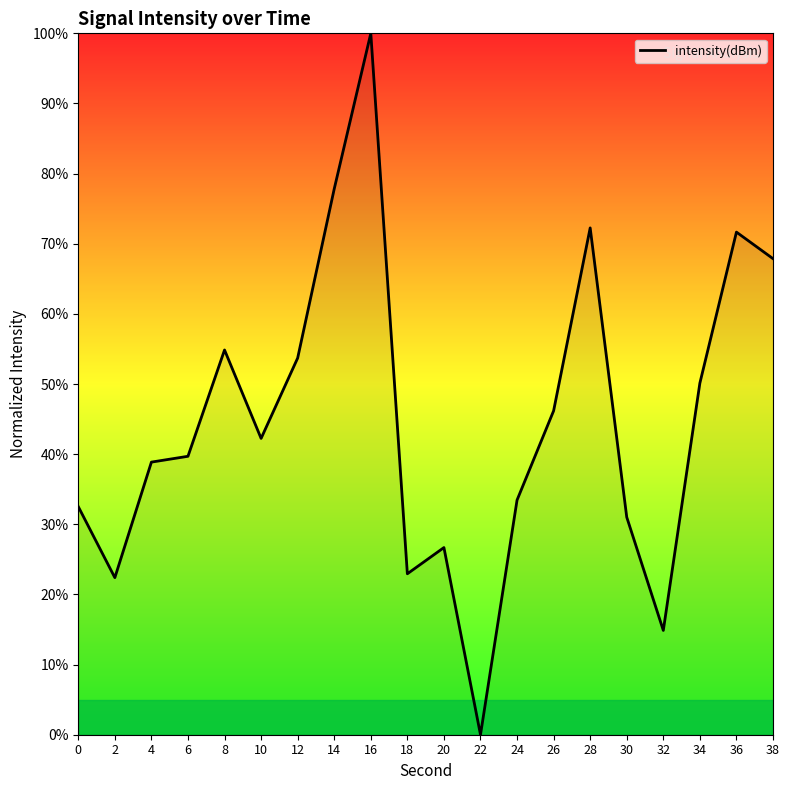

Is it true that the value at 4 is 38.9?

True